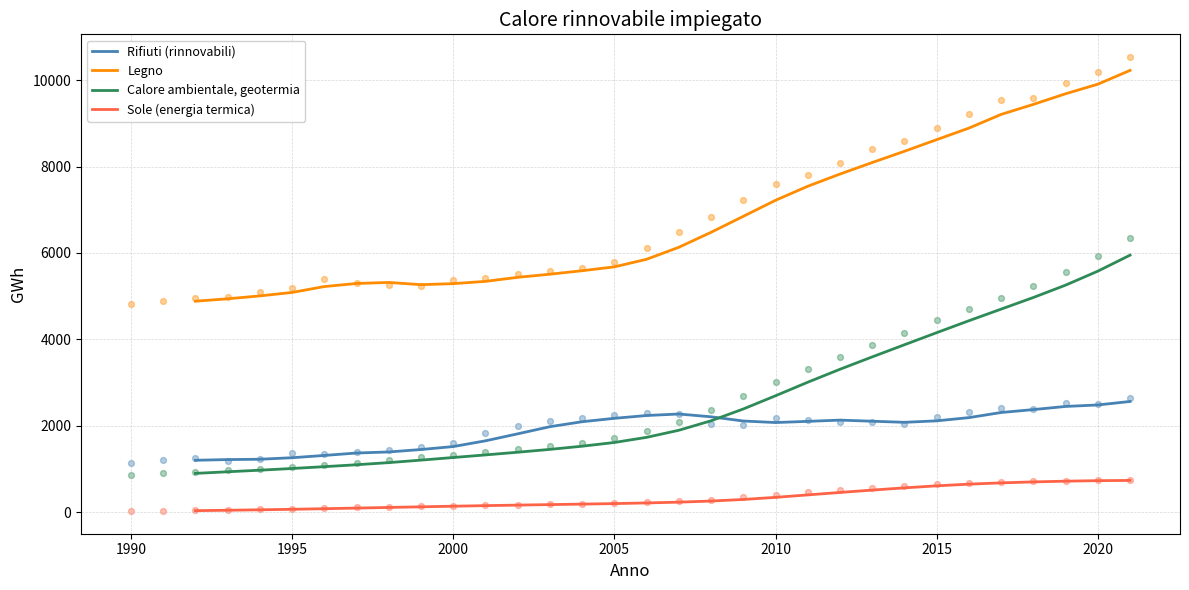

What are all the series names shown in the legend?

Rifiuti (rinnovabili), Legno, Calore ambientale, geotermia, Sole (energia termica)